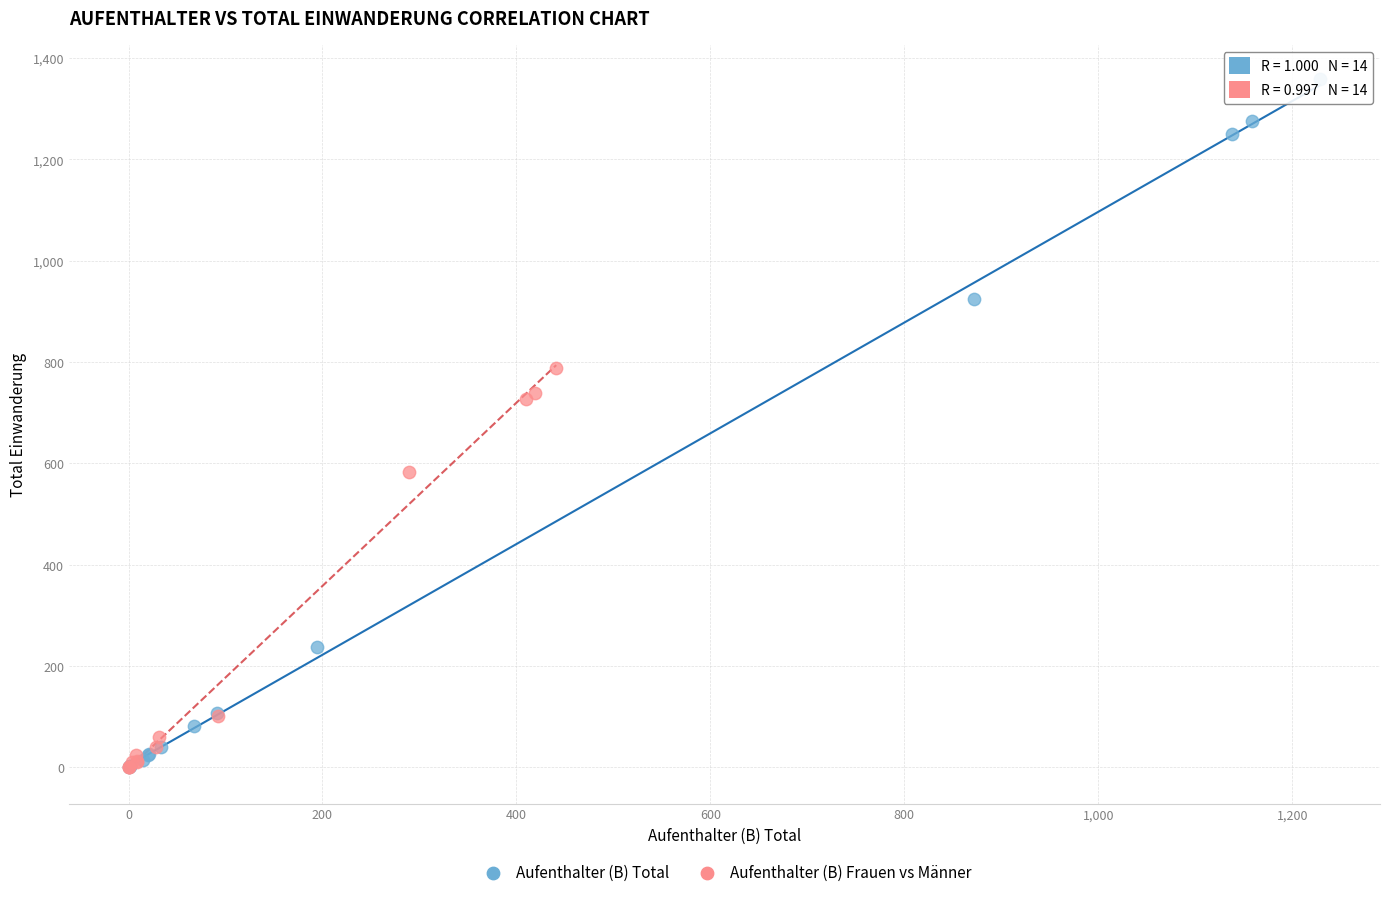

Which series reaches the maximum Y coordinate?

Aufenthalter (B) Total